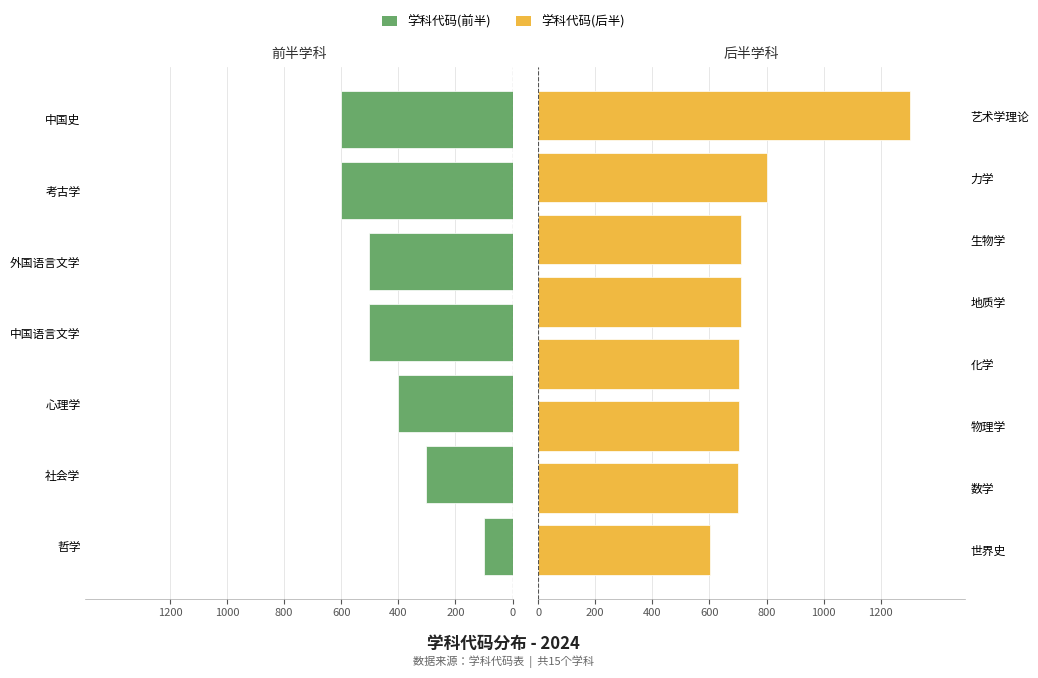

The value at 物理学 is 309. True or false?

False